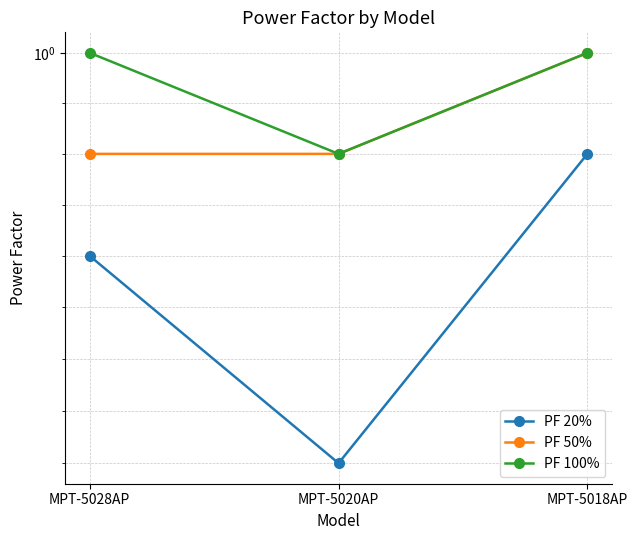

At which category does the chart reach its peak across all series?

MPT-5018AP